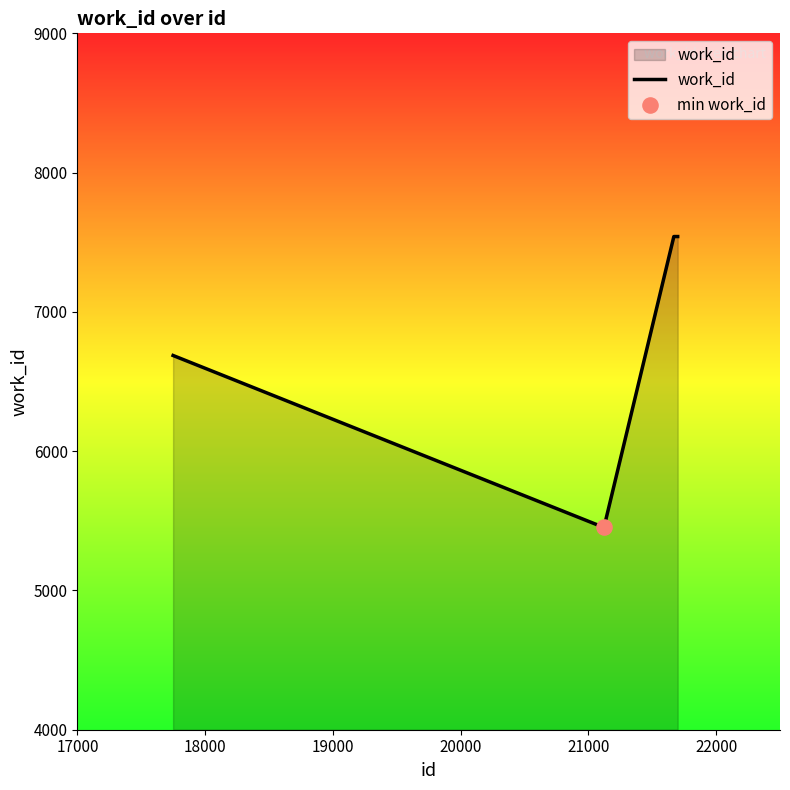

What is the difference between the maximum and minimum values?

2089